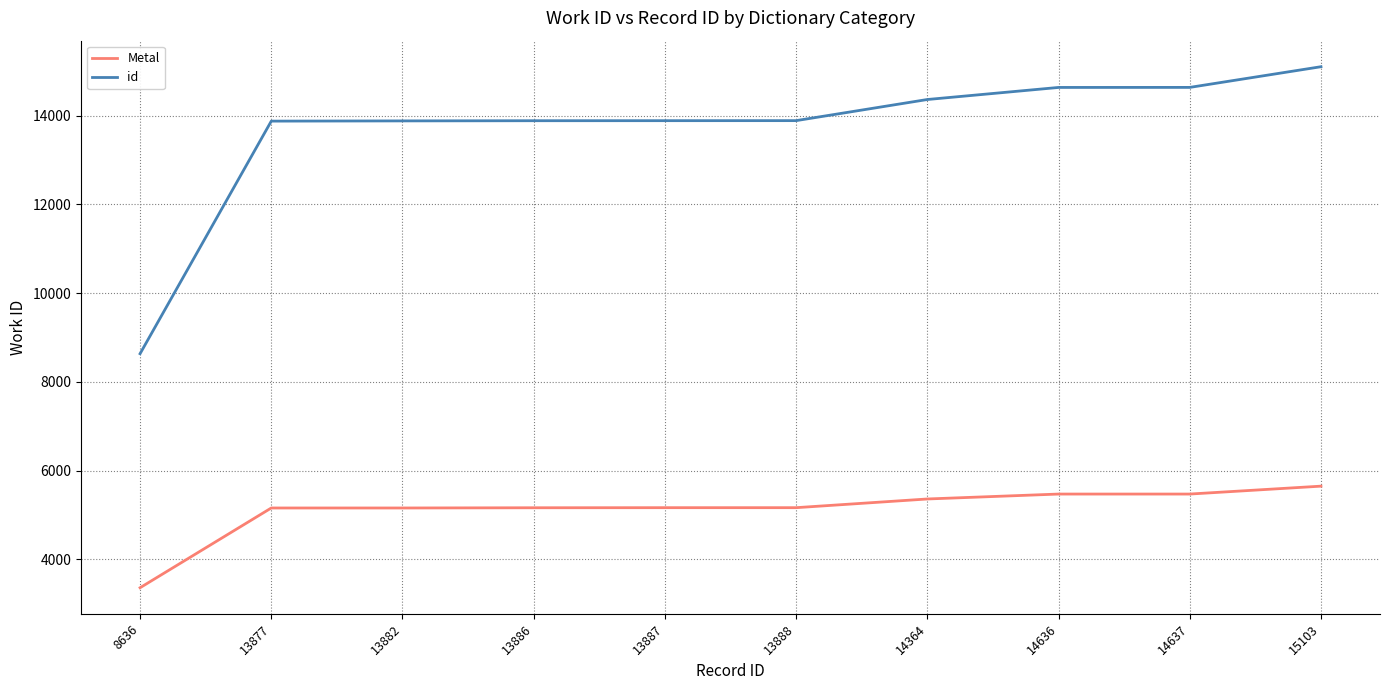

What is the difference between the maximum and second lowest values in the id series?

1226